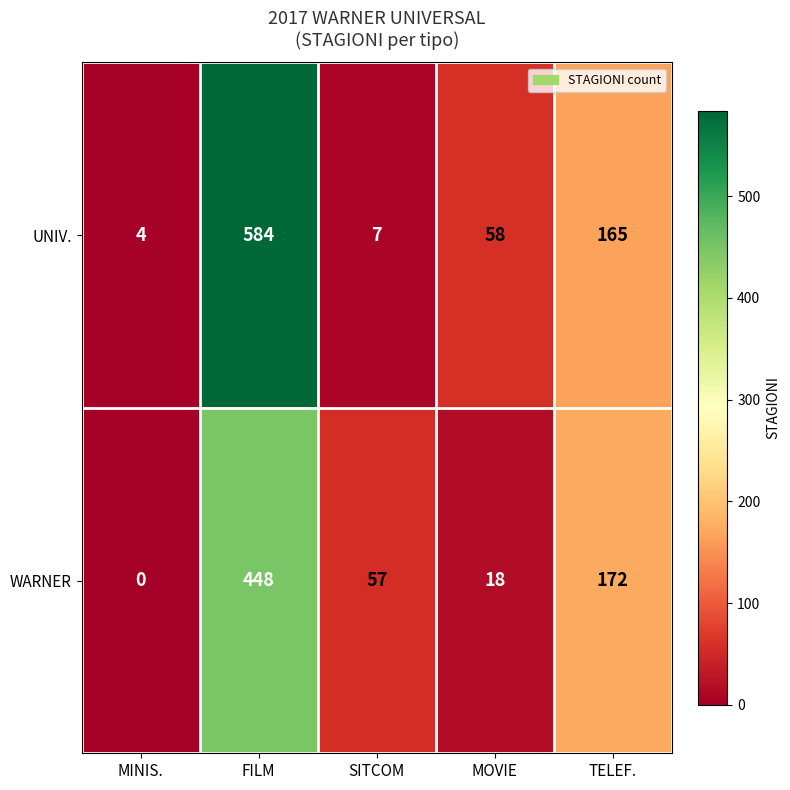

Reading left to right, extract all data points from this chart.

UNIV.: MINIS.=4	FILM=584	SITCOM=7	MOVIE=58	TELEF.=165
WARNER: MINIS.=0	FILM=448	SITCOM=57	MOVIE=18	TELEF.=172